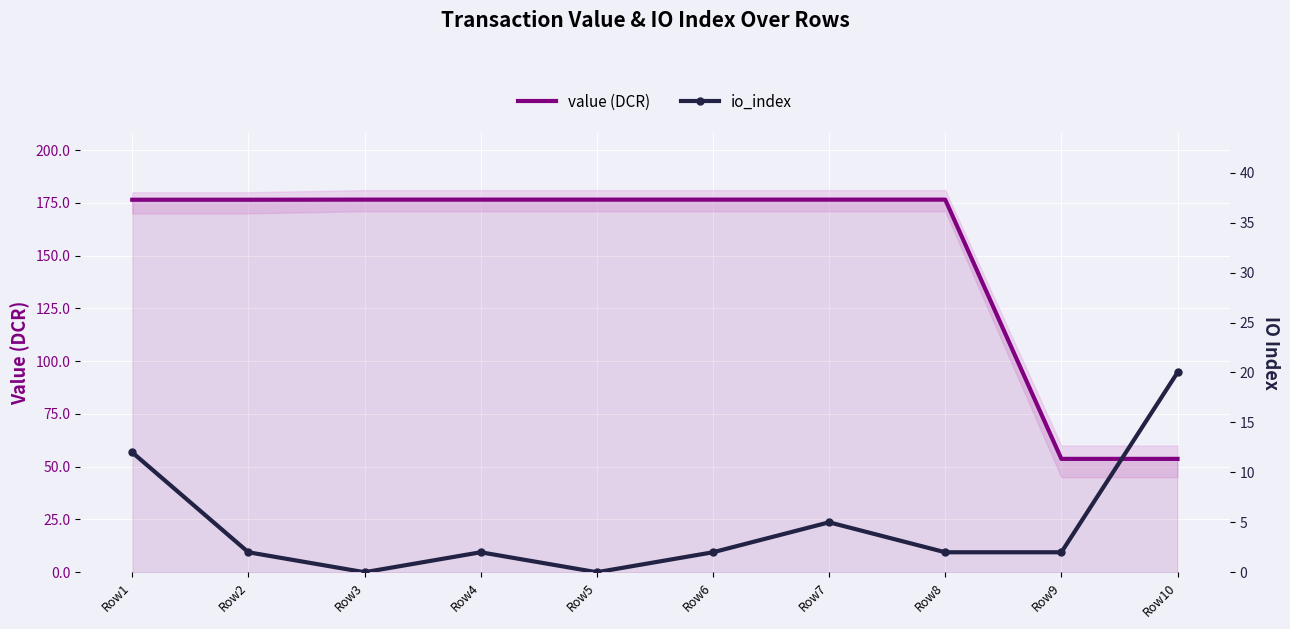

Rank the series by their maximum value, from lowest to highest.

io_index, value (DCR)